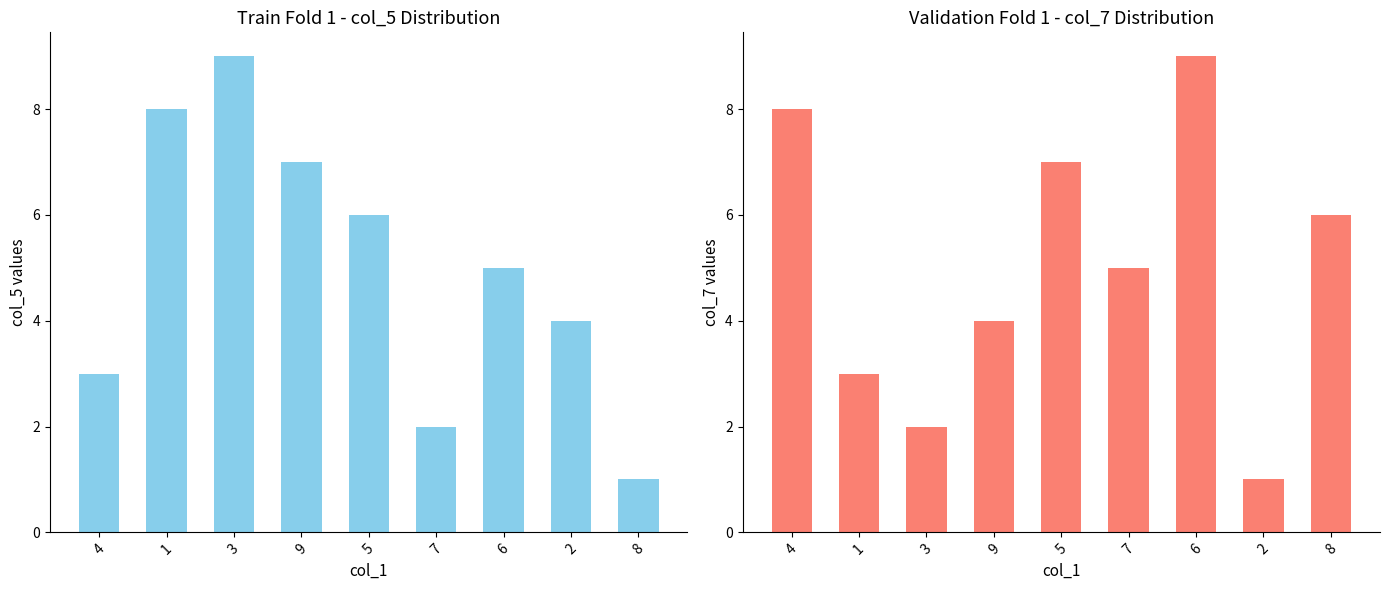

What is the difference between the highest and lowest values at 2?

3